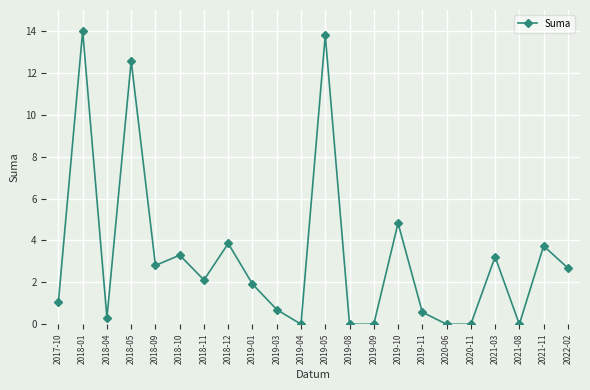

What is the greatest value displayed?

14.0